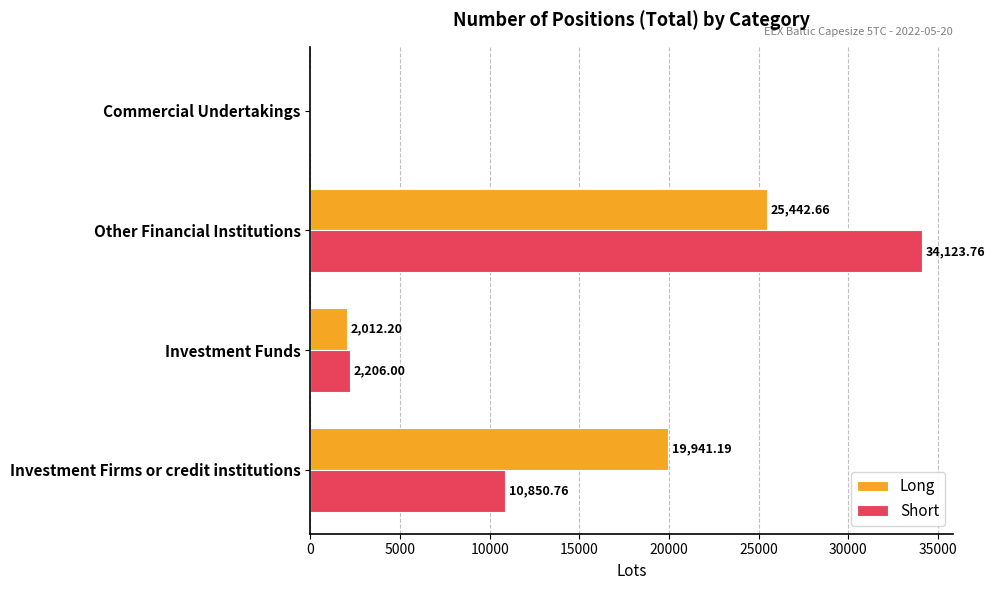

Which series changed the most between Investment Funds and Other Financial Institutions?

Short